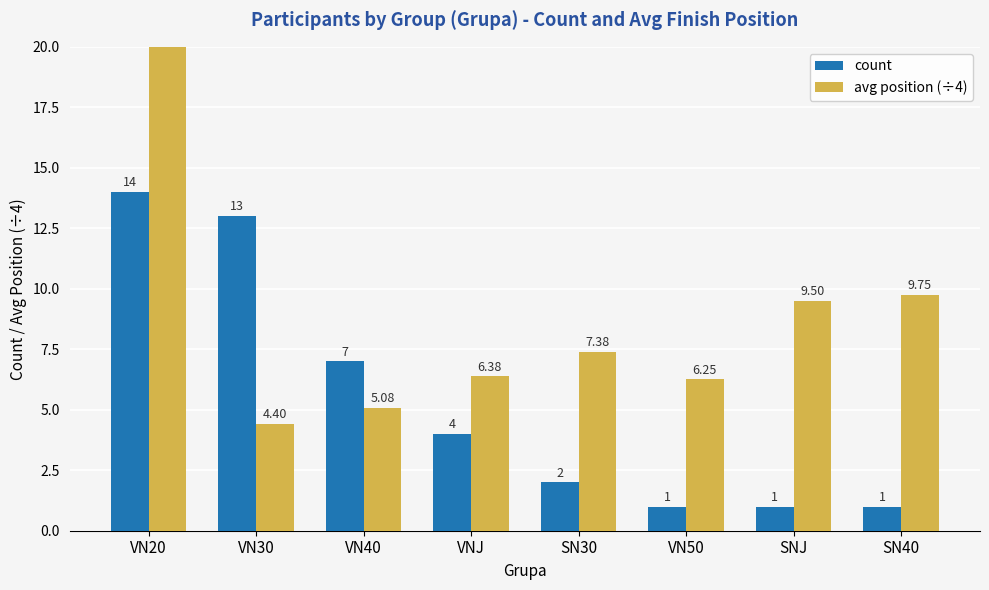

What is the value of the count bar at the 4th from the left?

4.0